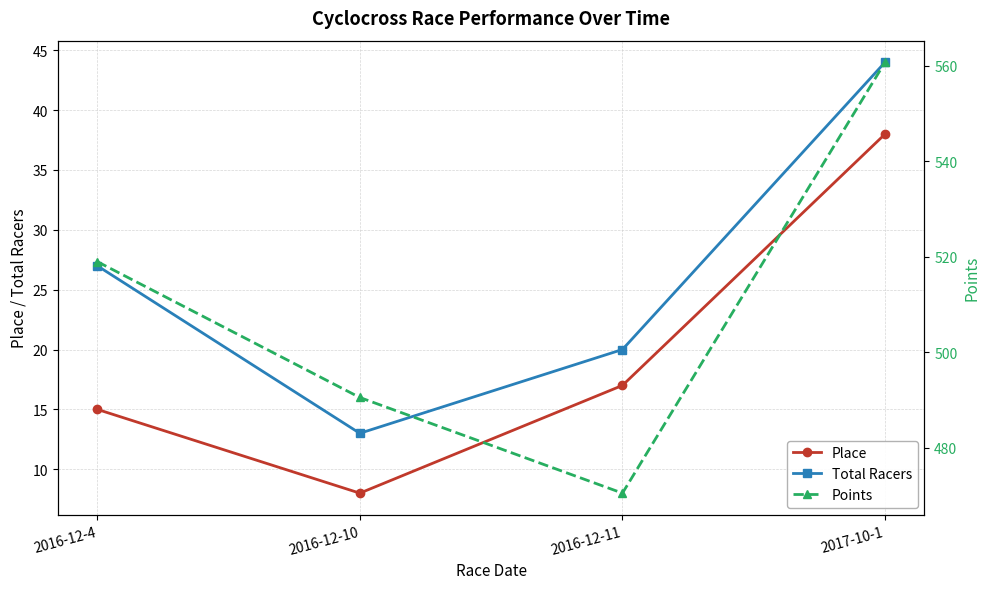

Count the number of data series in this chart.

3